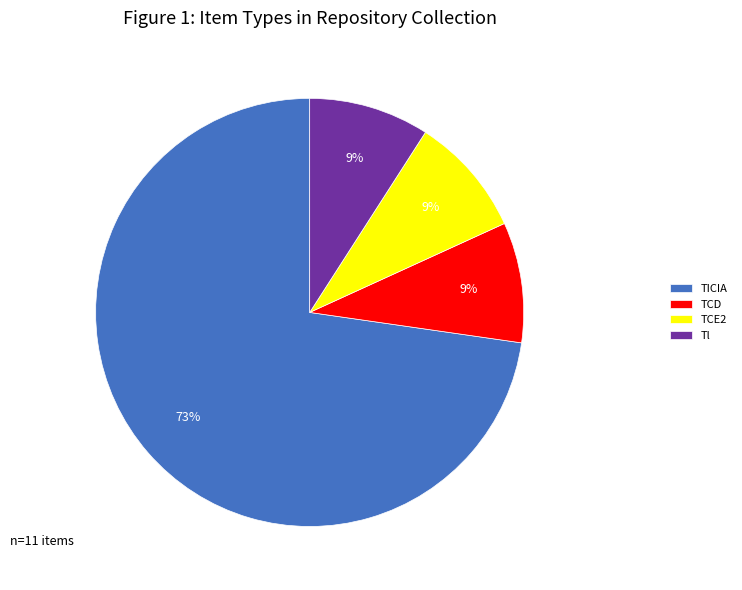

To the nearest percent, what percentage of the pie is Tl?

9%